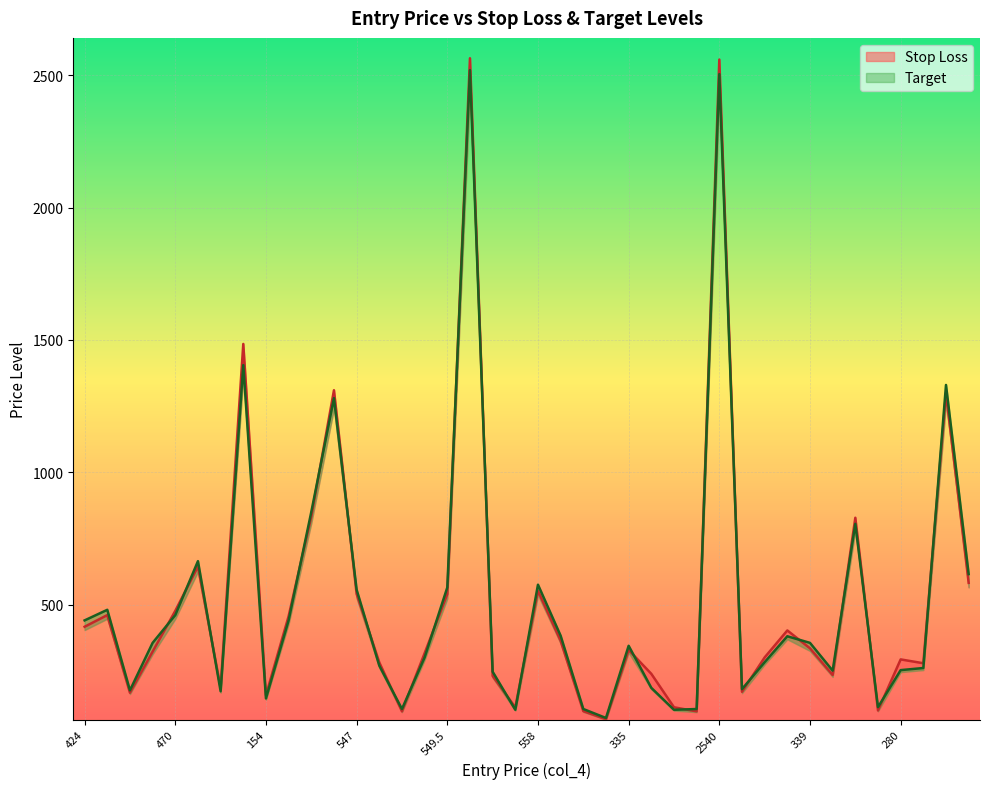

In Target, how many points are higher than both neighbors (excluding endpoints)?

11